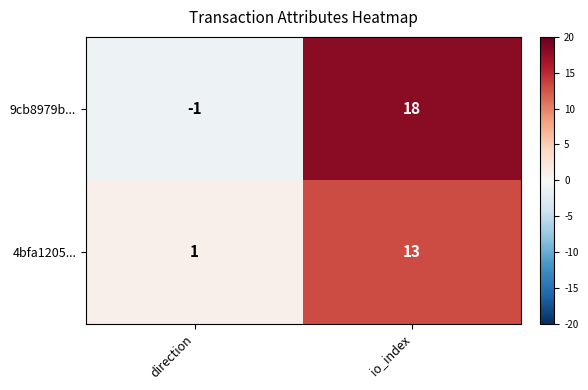

Reading left to right, transcribe all the data shown in this chart.

9cb8979b...: direction=-1	io_index=18
4bfa1205...: direction=1	io_index=13